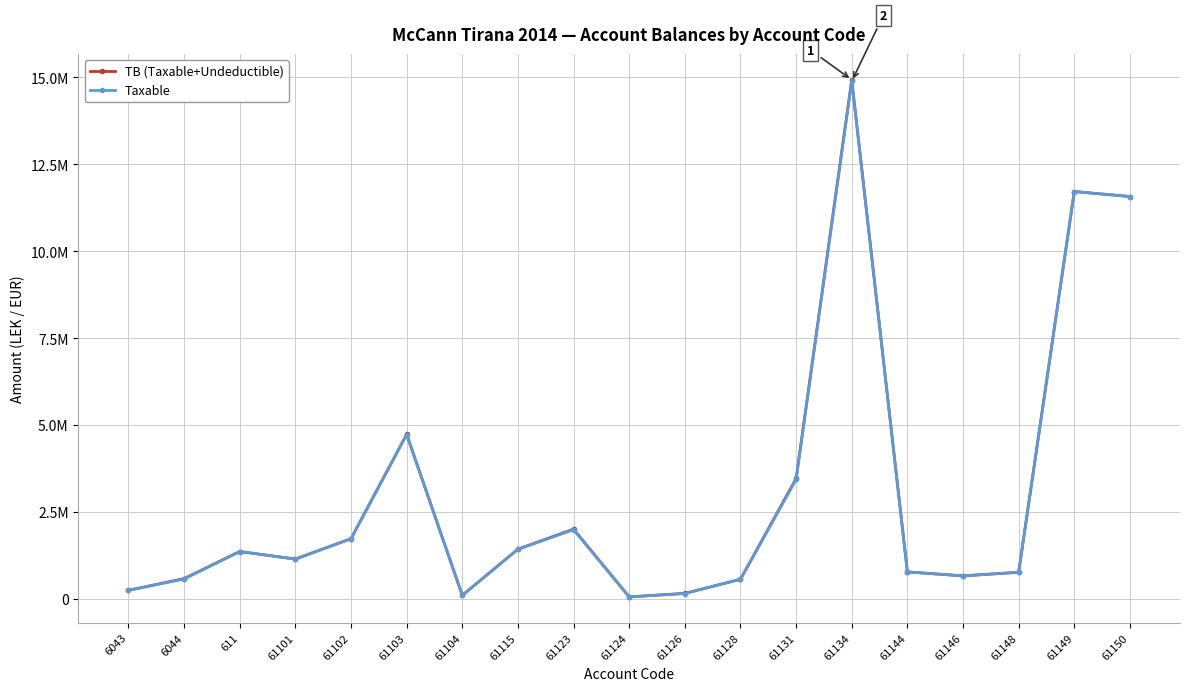

What are all the series names shown in the legend?

TB (Taxable+Undeductible), Taxable